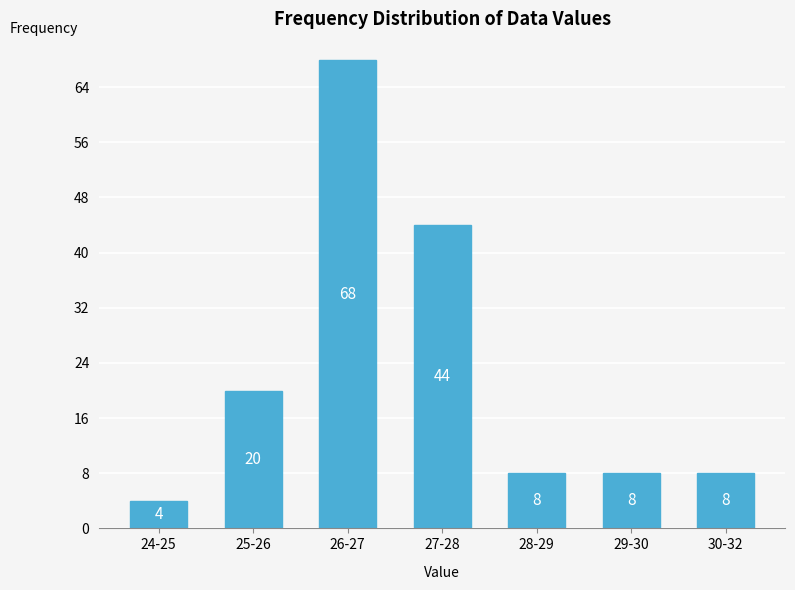

Reading right to left, transcribe all the data shown in this chart.

8	8	8	44	68	20	4